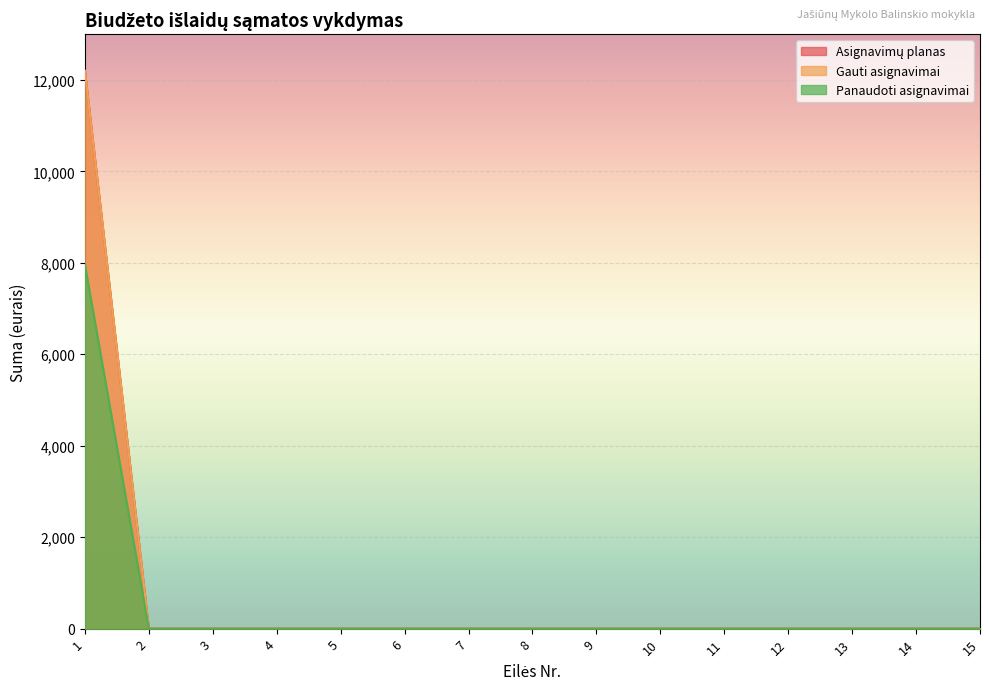

Is it true that Panaudoti asignavimai equals 2672.1 at 13?

False